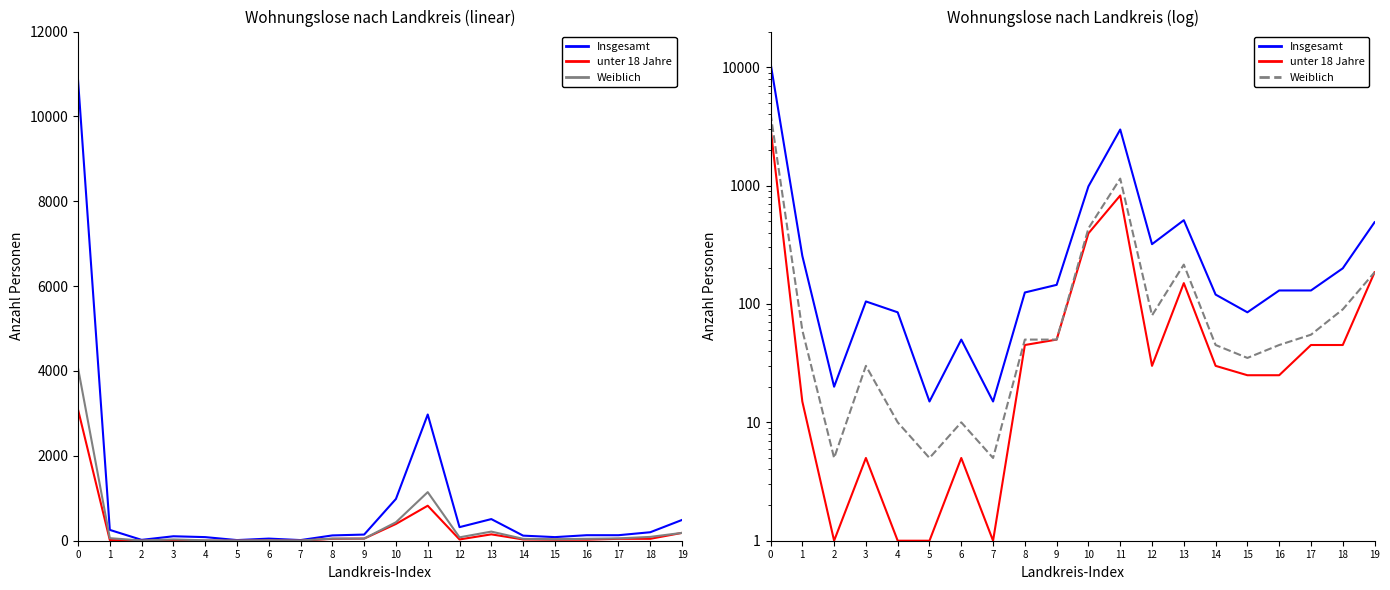

Which series changed the most between 3 and 14?

unter 18 Jahre